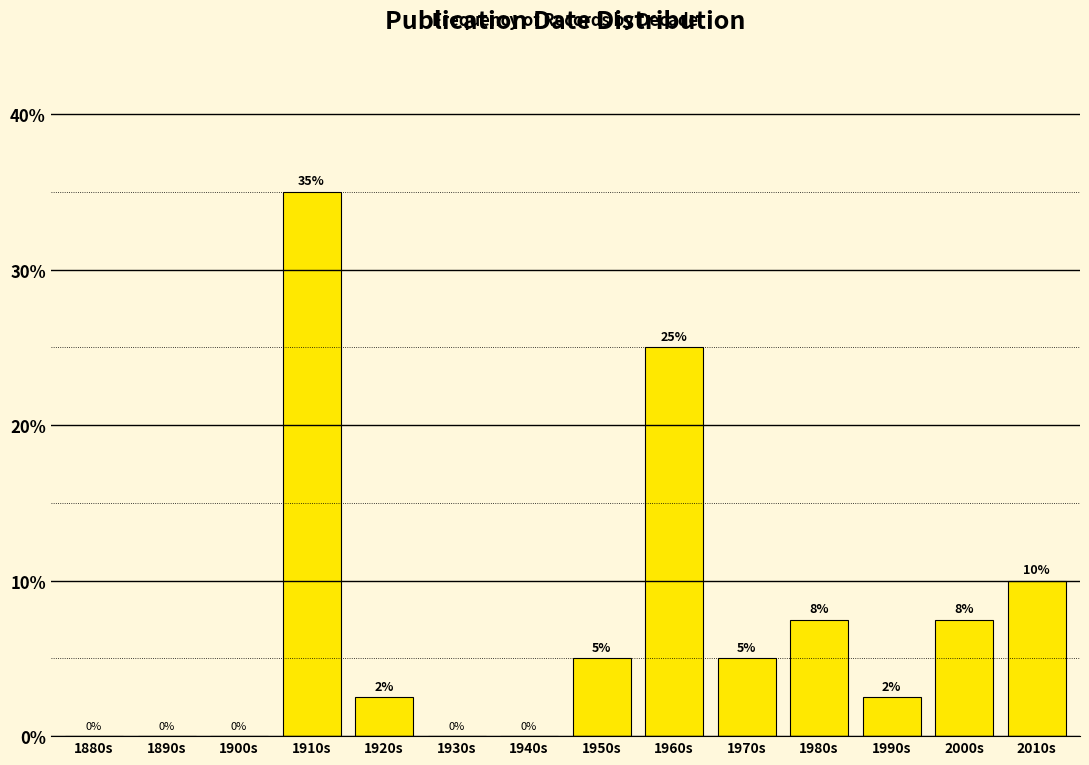

The chart shows a value of 2.5 at 1920s. True or false?

True